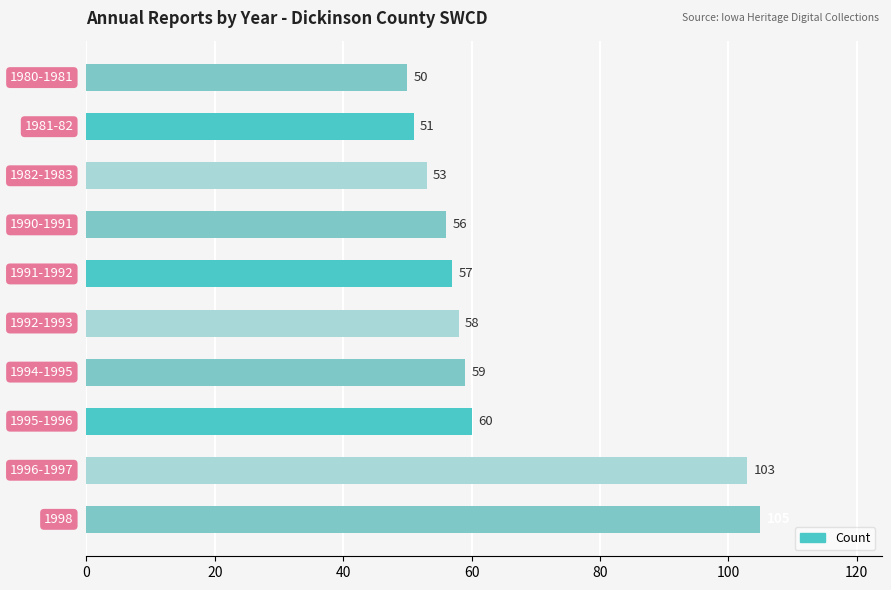

What is the maximum value shown in the chart?

105